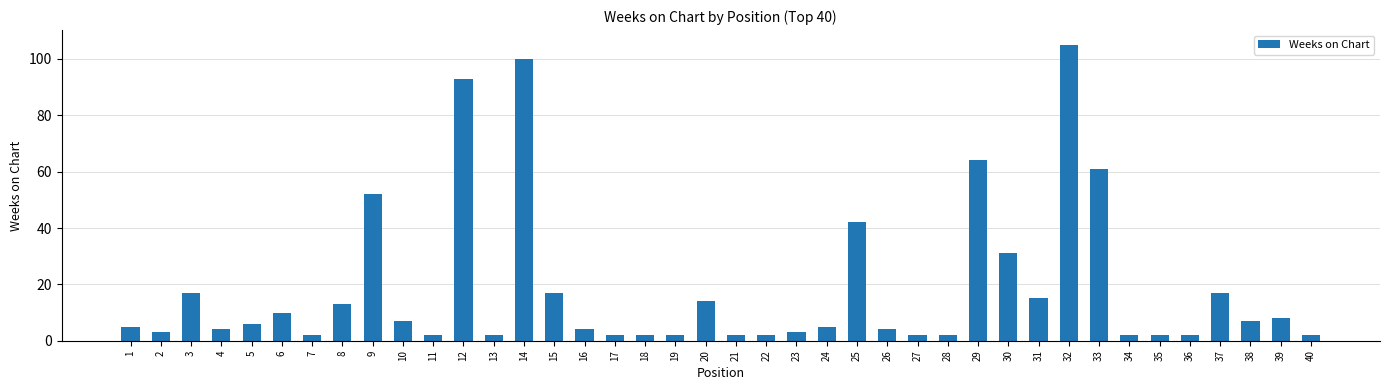

How many series are shown in this chart?

1